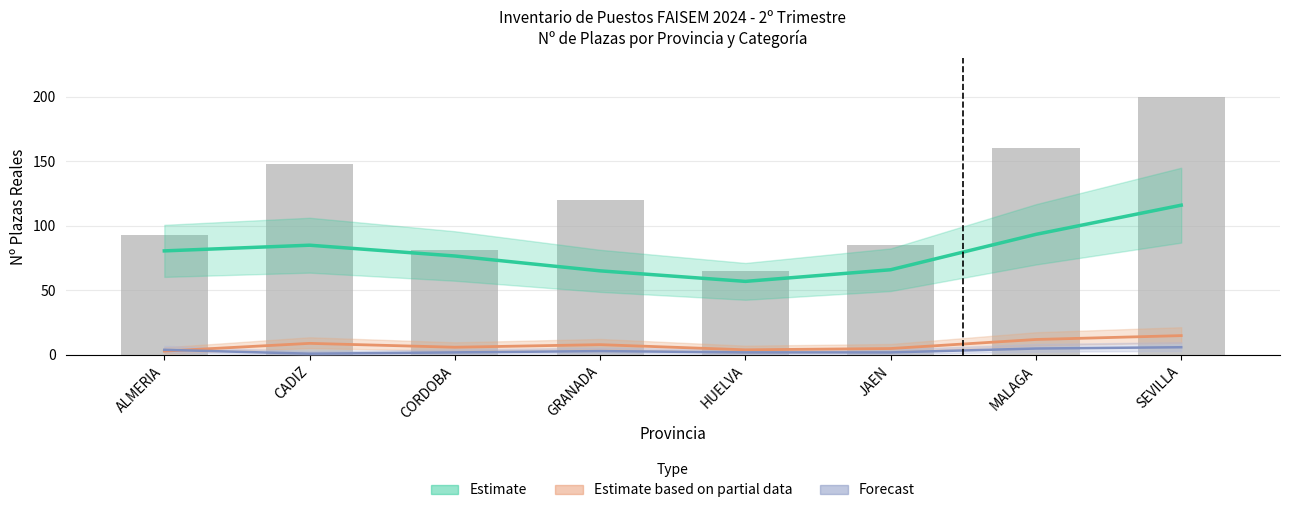

How many groups of bars are there?

8